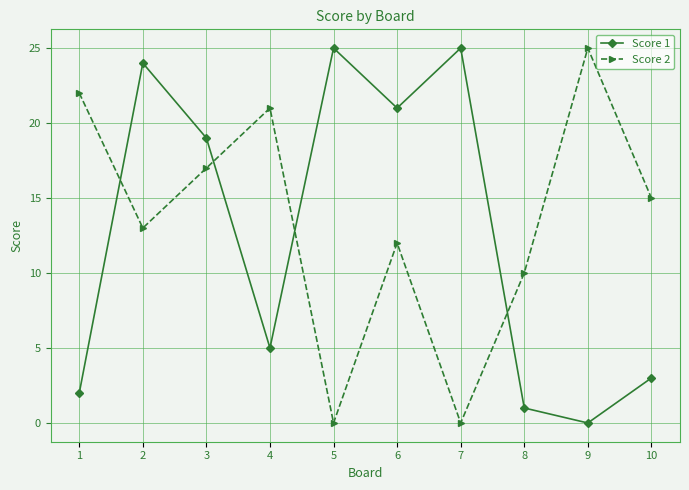

How many data points in Score 2 are less than 15?

5